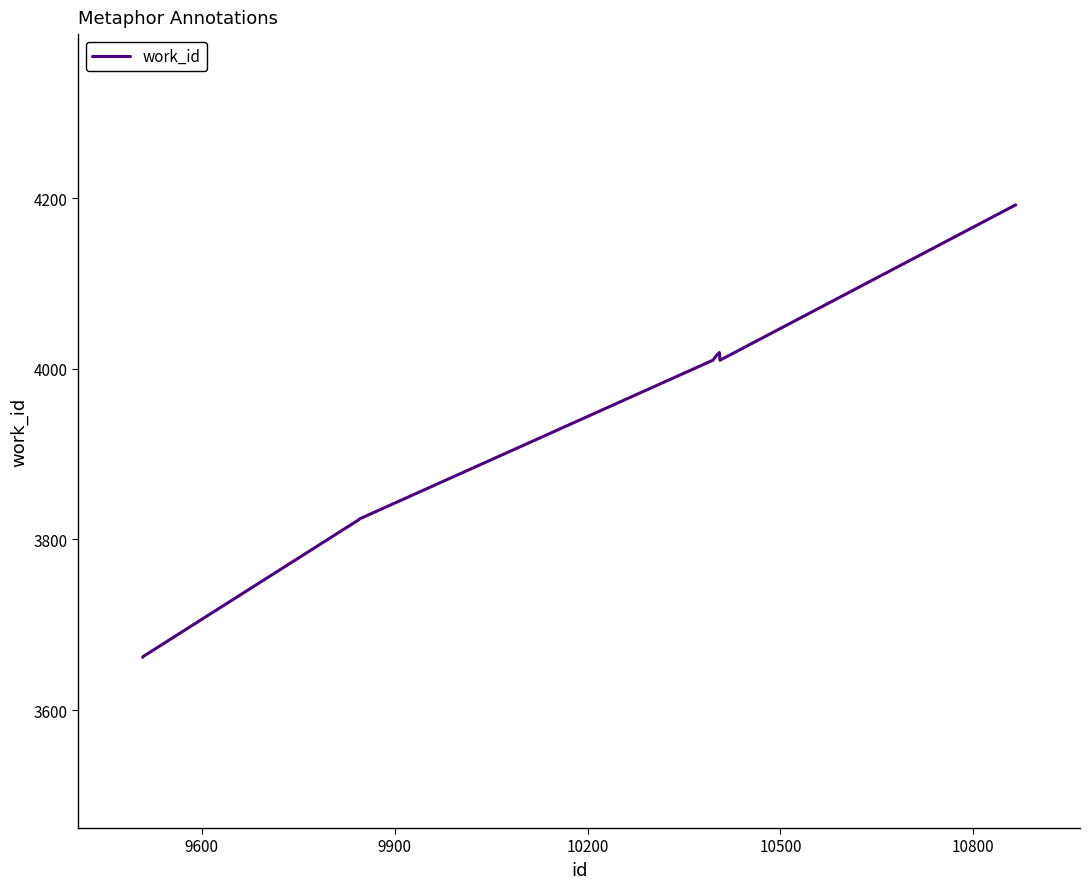

What is the greatest value displayed?

4192